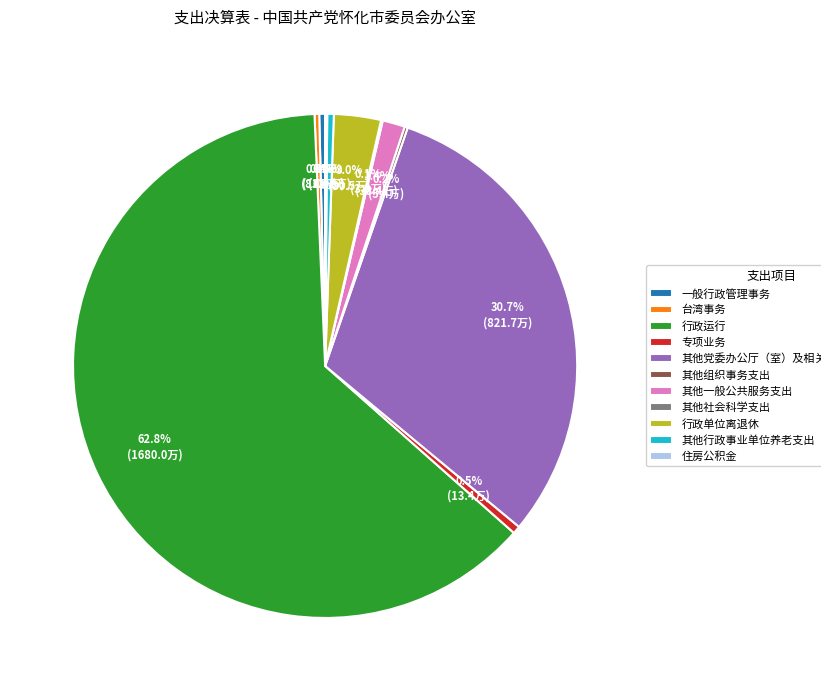

Does 台湾事务 represent more than half of the total?

No